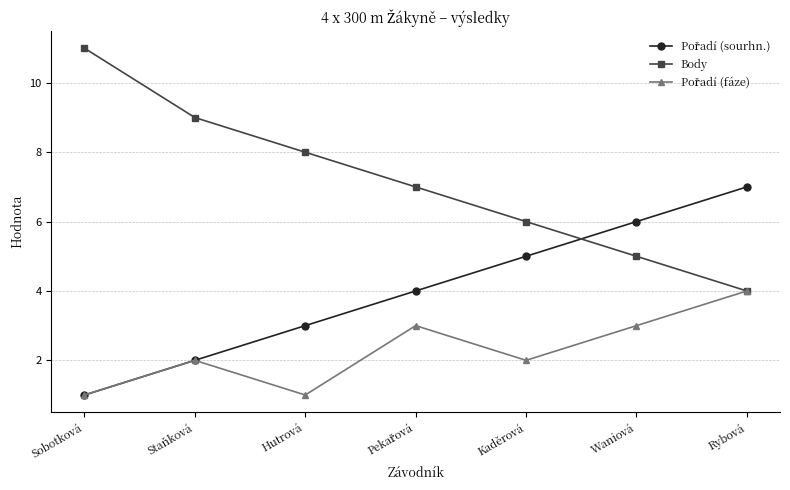

True or false: Body has more than 2 points higher than both neighbors.

False